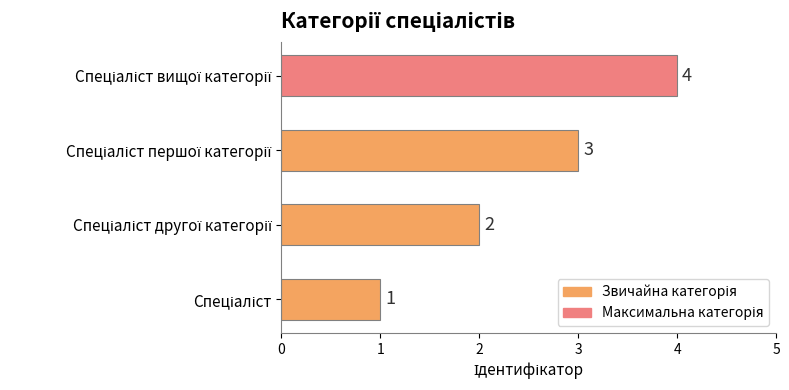

How many bars are there in total?

4